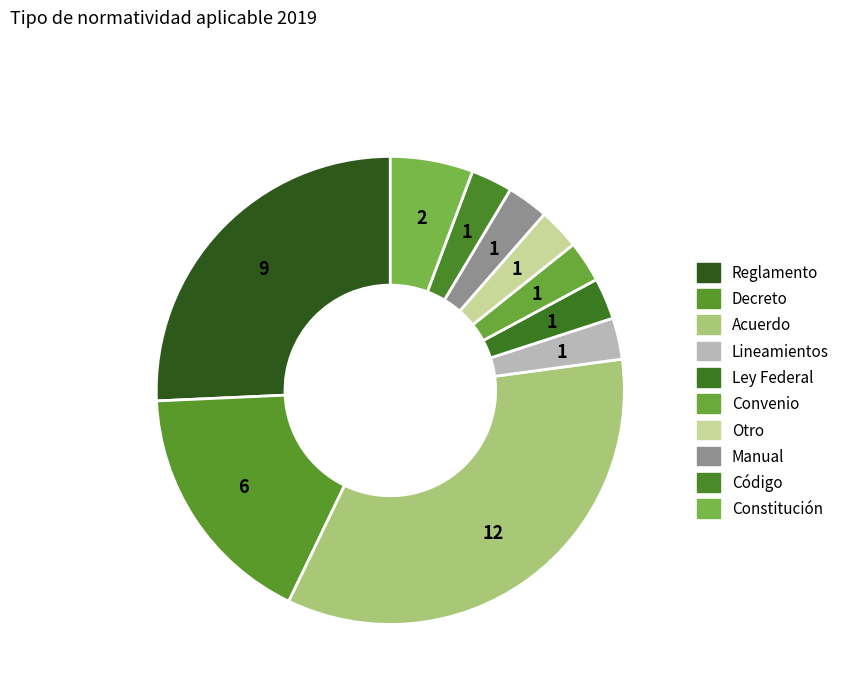

How many segments does this pie chart have?

10